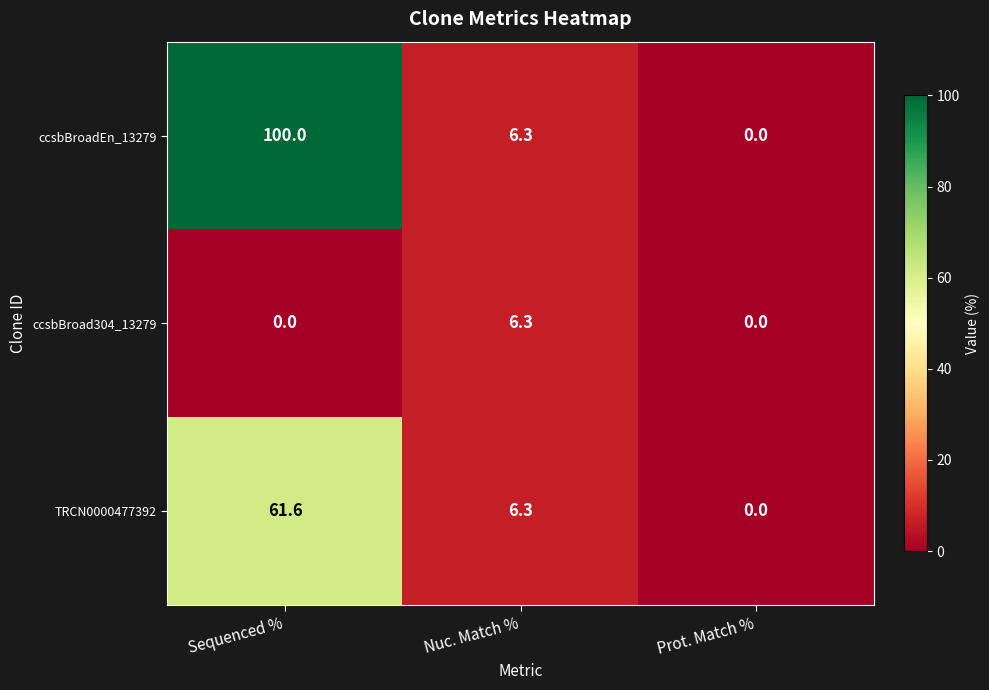

At which label does ccsbBroad304_13279 reach its peak?

Nuc. Match %